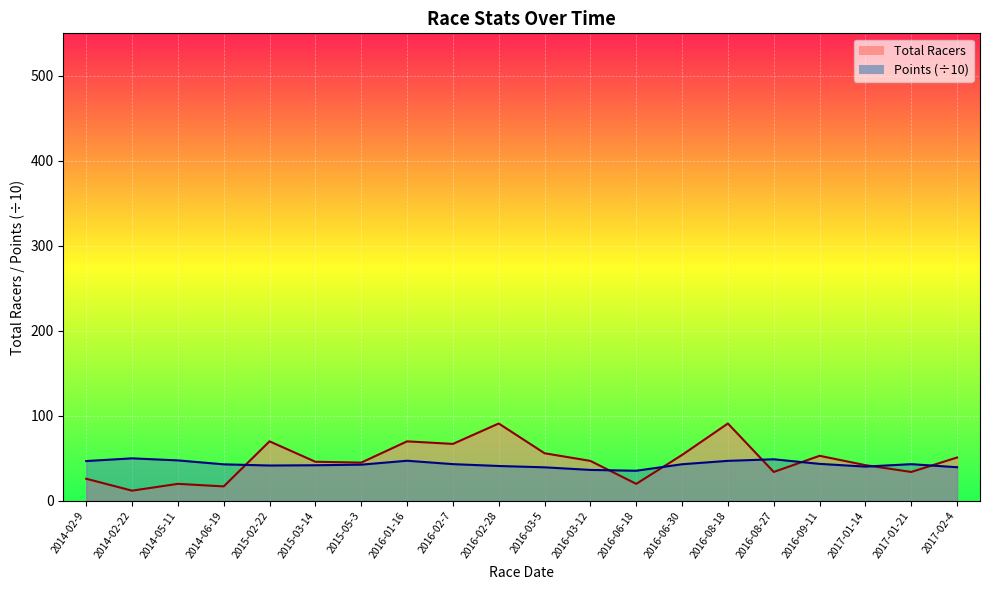

What is the greatest value displayed?

91.0